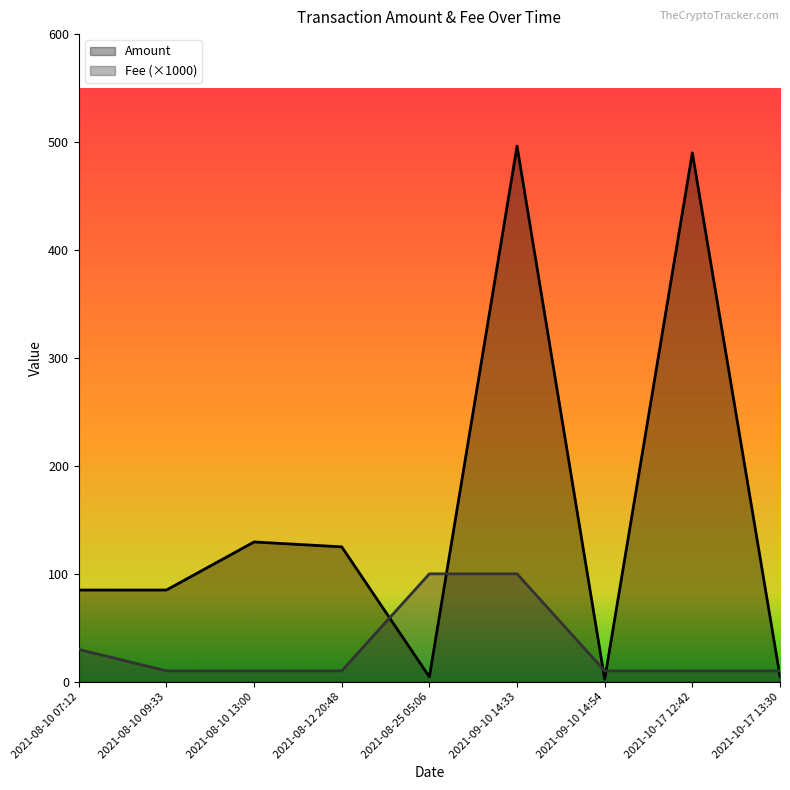

What is the difference between the second highest and second lowest values in the Fee series?

89.9